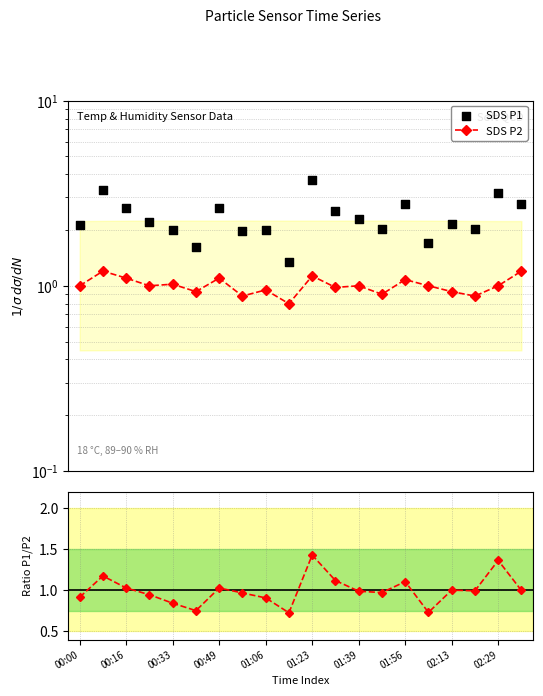

Which series has the largest total across all categories?

SDS P1